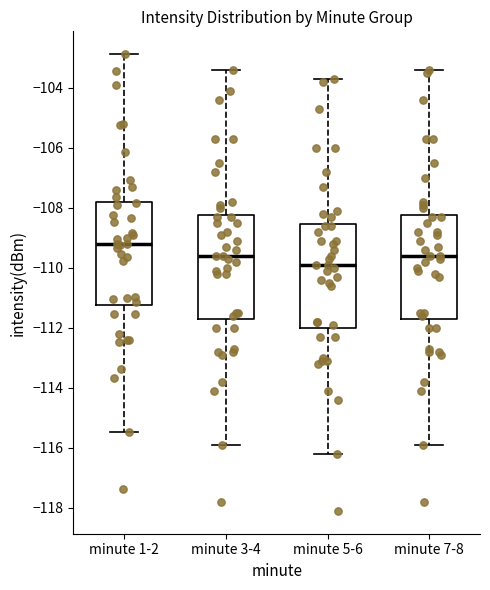

Which box's median line is the highest?

minute 1-2